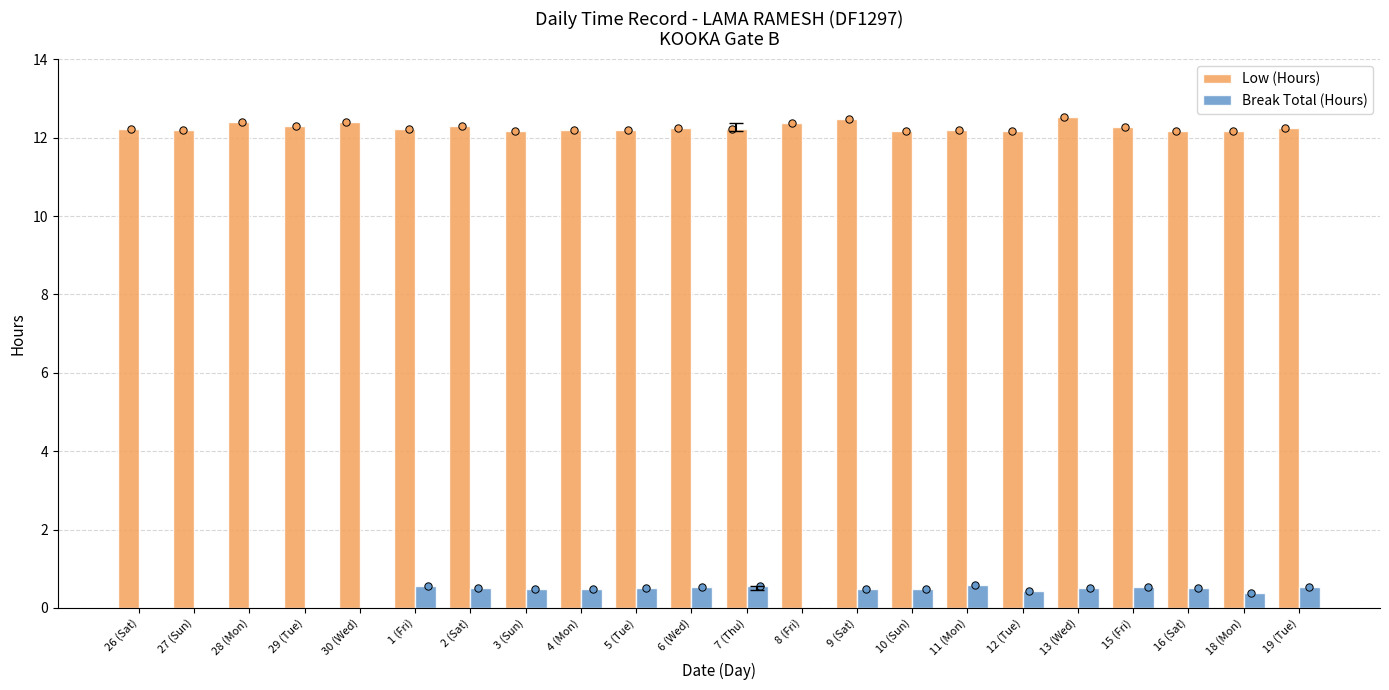

Which series has the largest total across all categories?

Low (Hours)